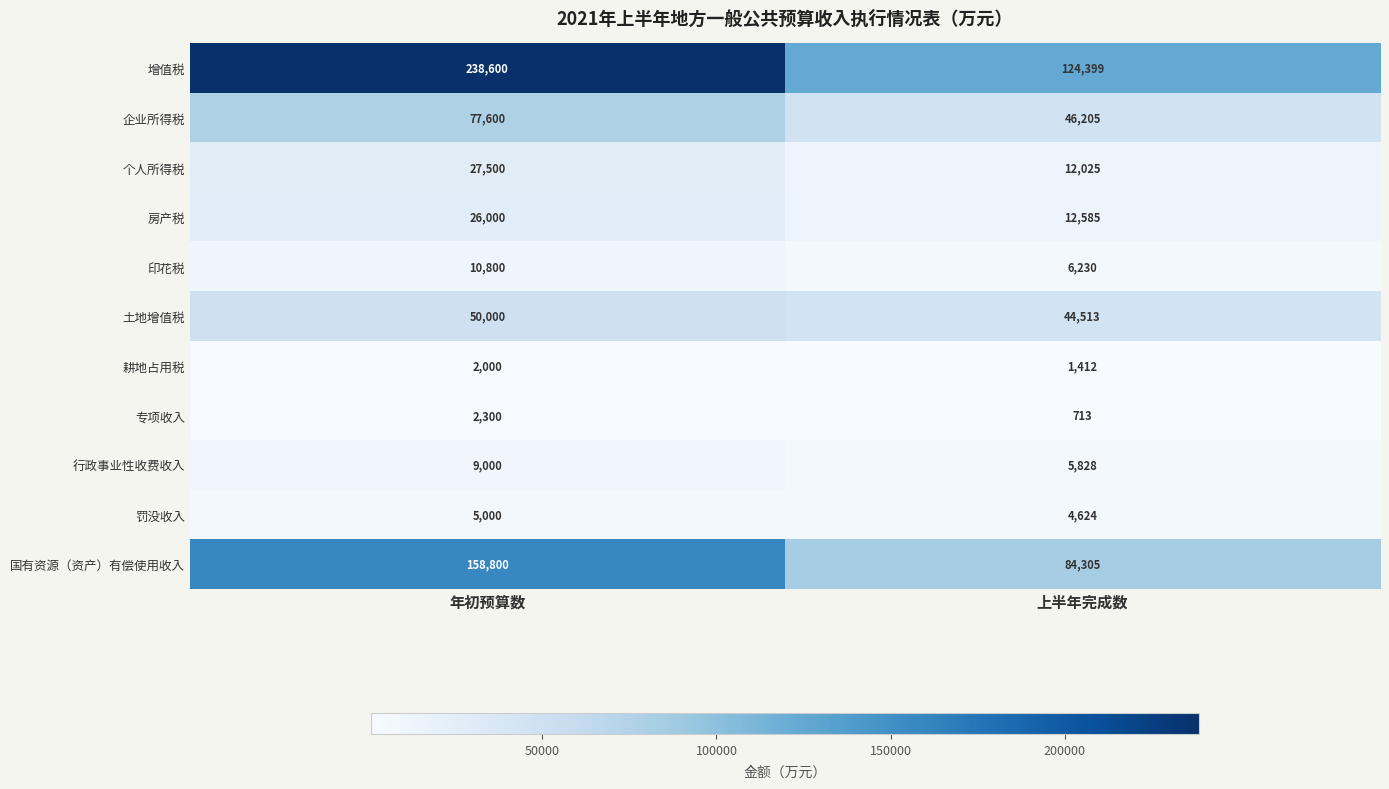

Which series changed the most between 年初预算数 and 上半年完成数?

增值税